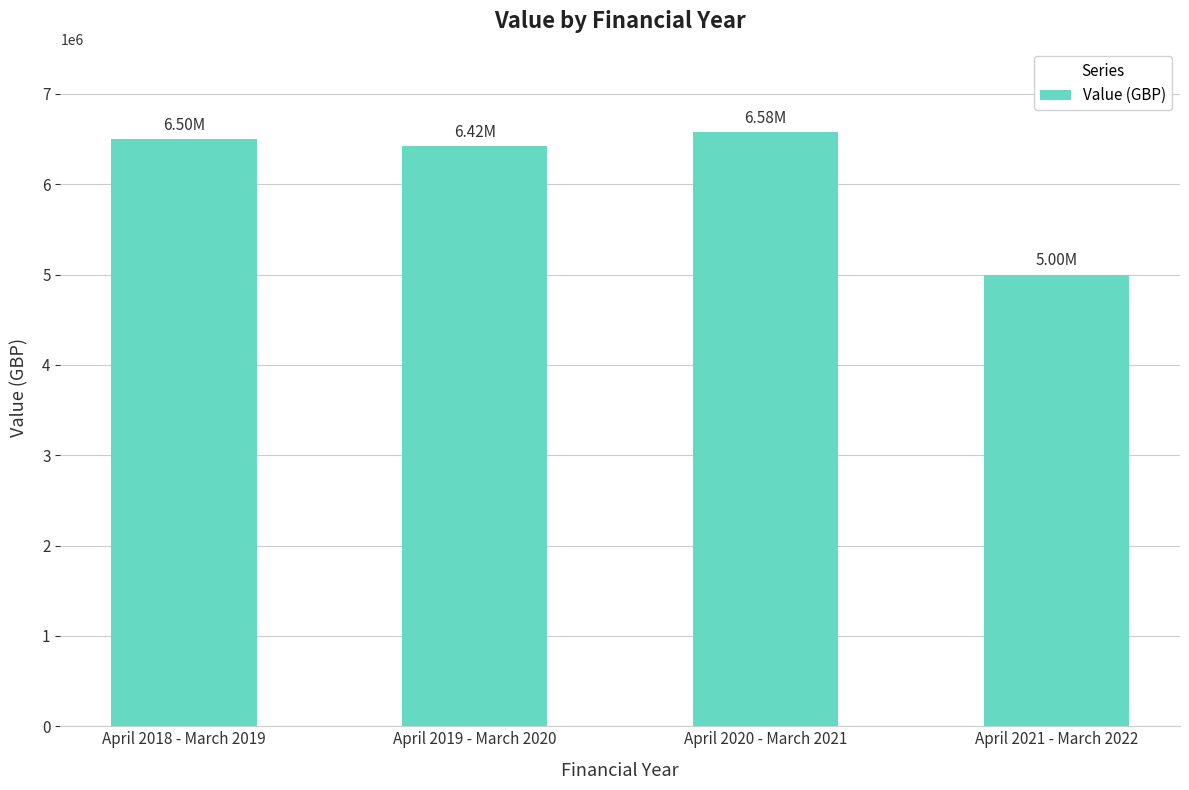

What is the average value?

6125250